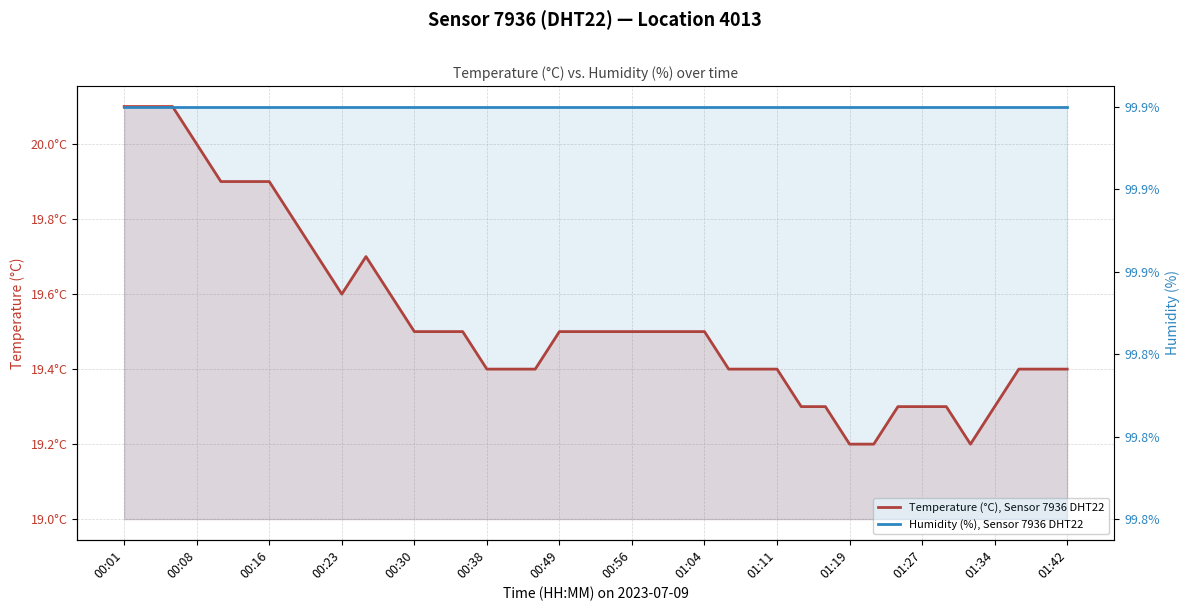

True or false: Temperature (°C), Sensor 7936 DHT22 and Humidity (%), Sensor 7936 DHT22 cross at least once.

False